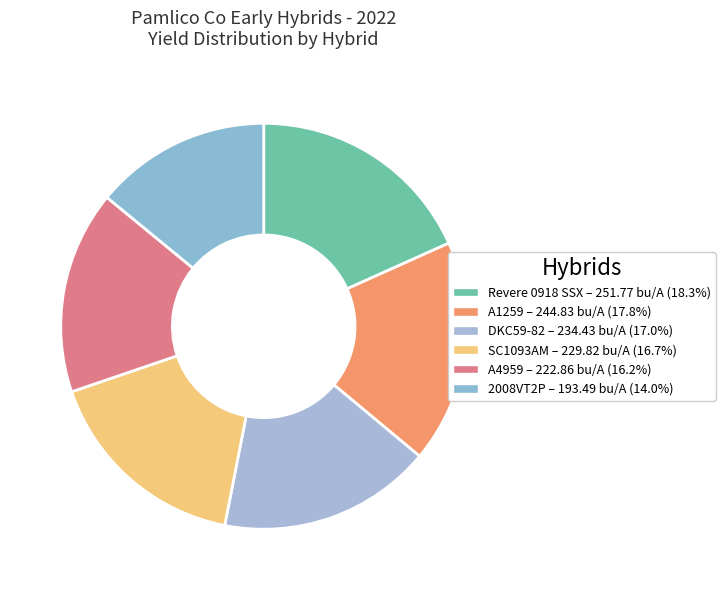

What is the smallest slice in the pie chart?

2008VT2P